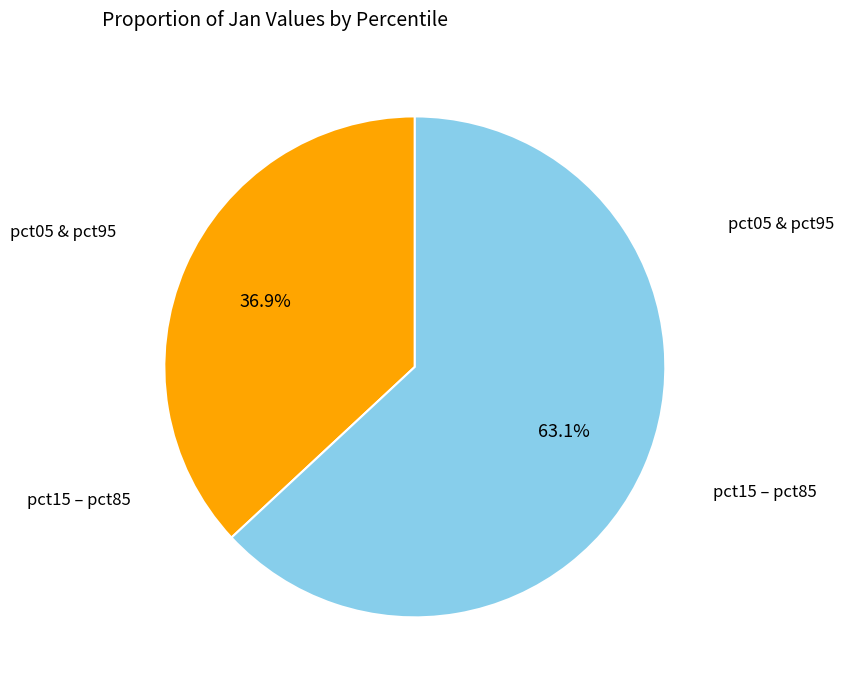

Is there a majority slice in this chart?

Yes